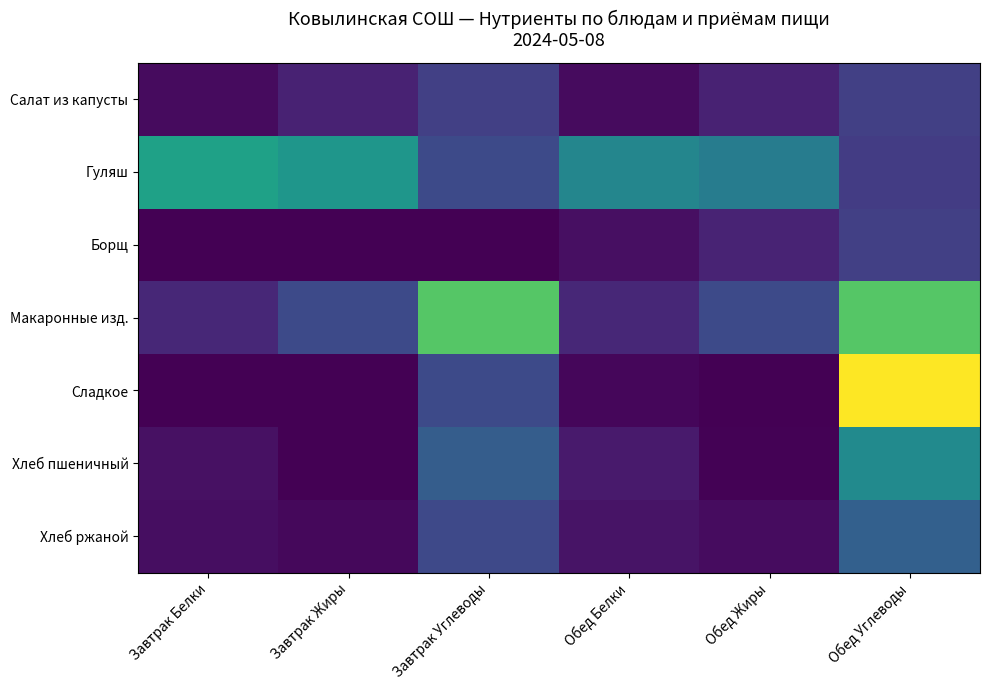

What is the difference between the highest and lowest values at Обед Белки?

13.8